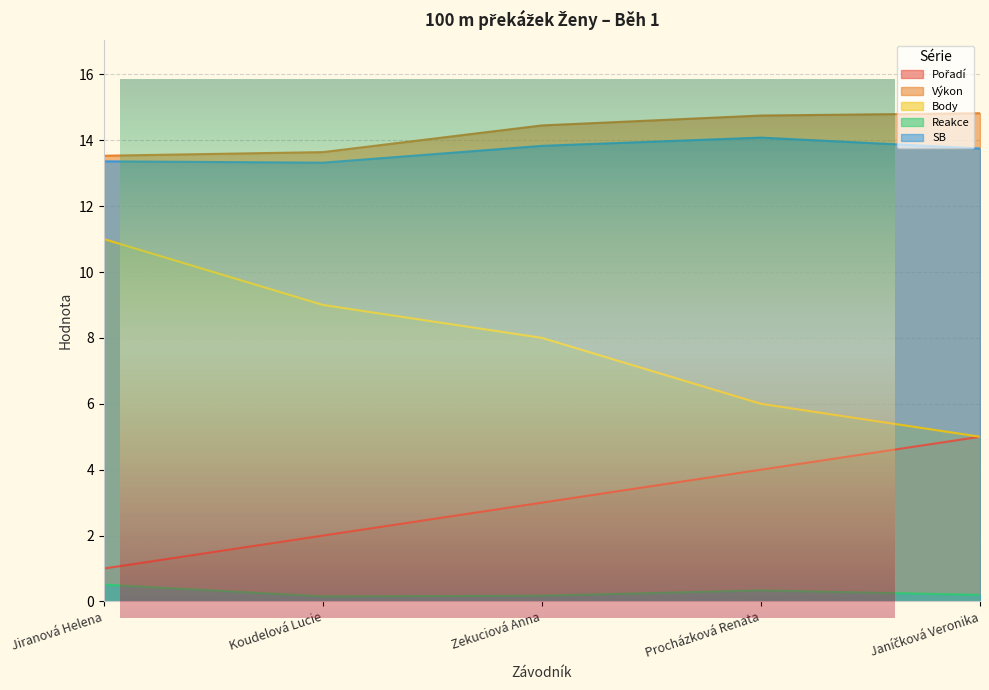

Count the Reakce values in the range 0 to 1.

5